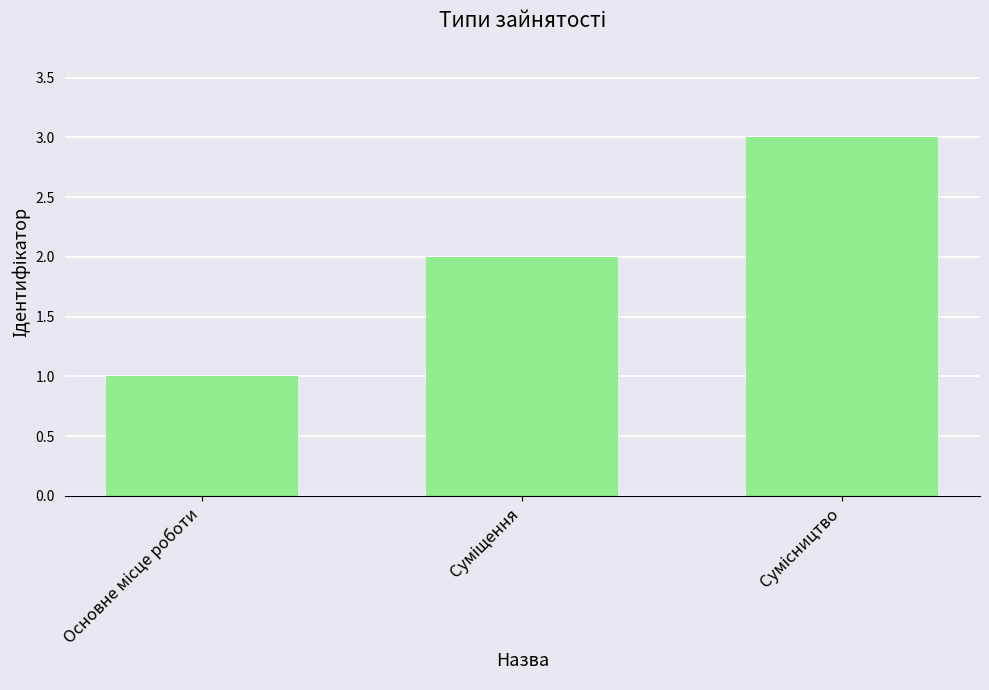

What is the greatest value displayed?

3